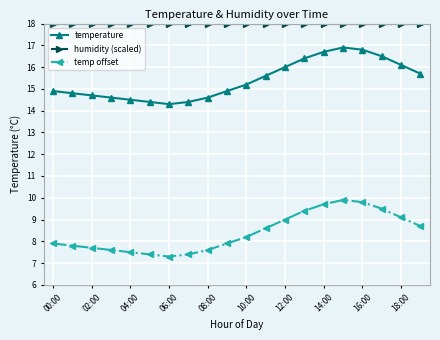

At how many categories does at least one series exceed 11?

20